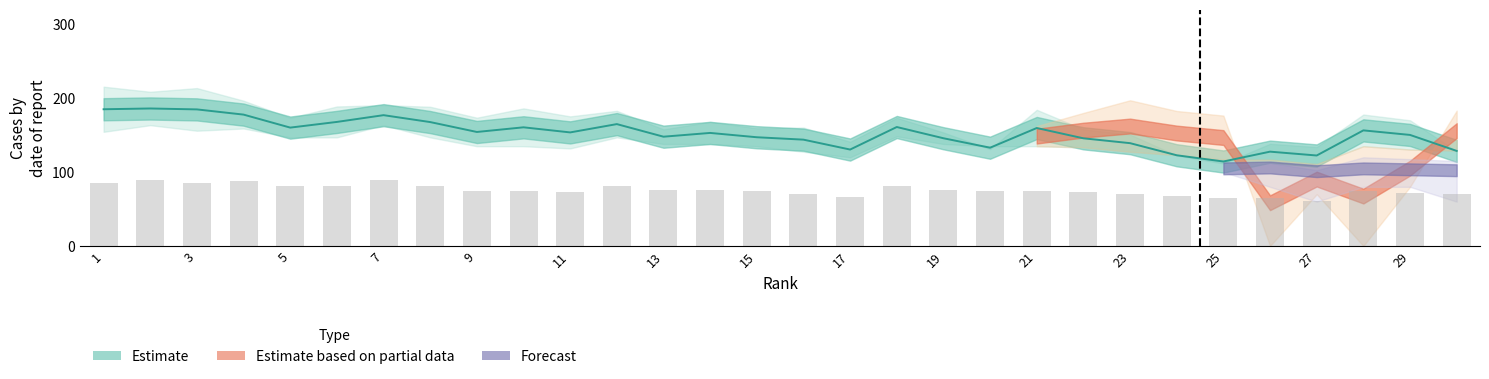

At which label does Reported first exceed 74?

1